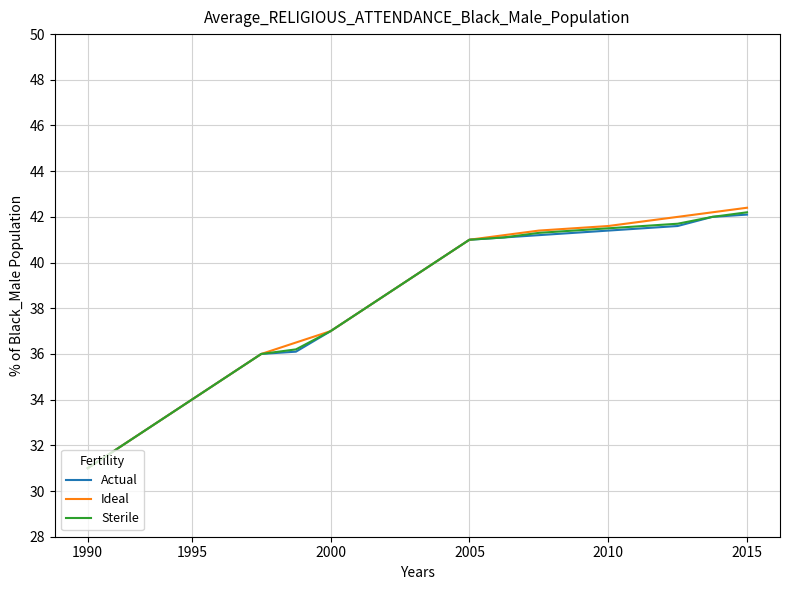

What is the smallest value displayed?

31.0